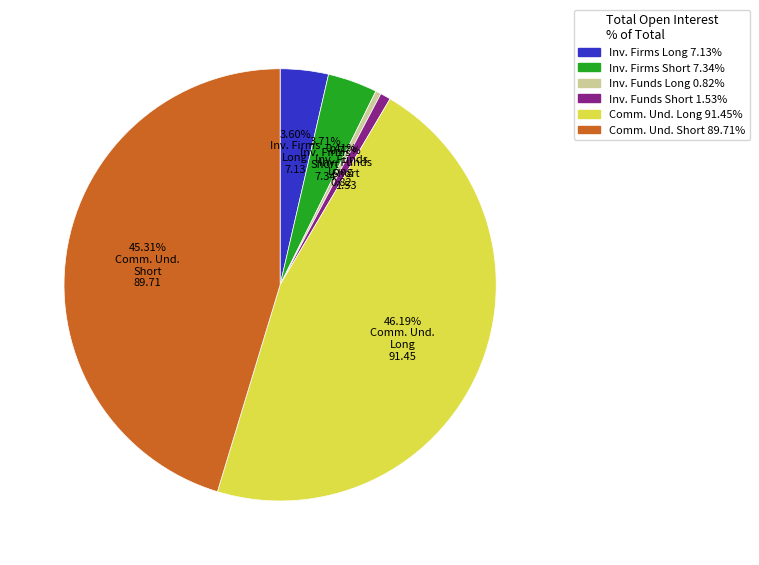

How many slices are in this pie chart?

6